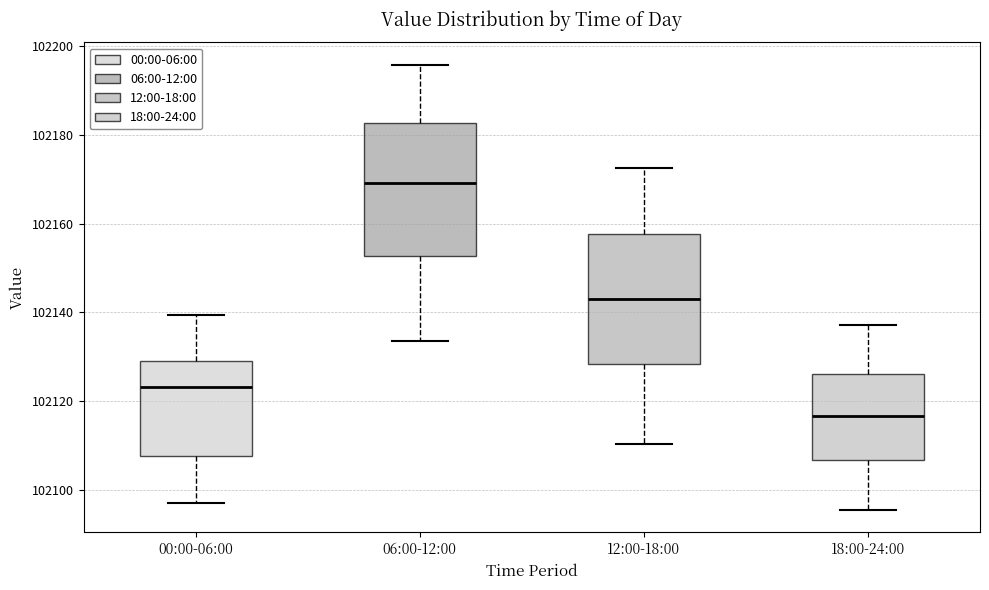

Where does the lower whisker of the box for 06:00-12:00 end on the y-axis? The values are not printed on the chart, so give them approximately, as read against the axis.

102134